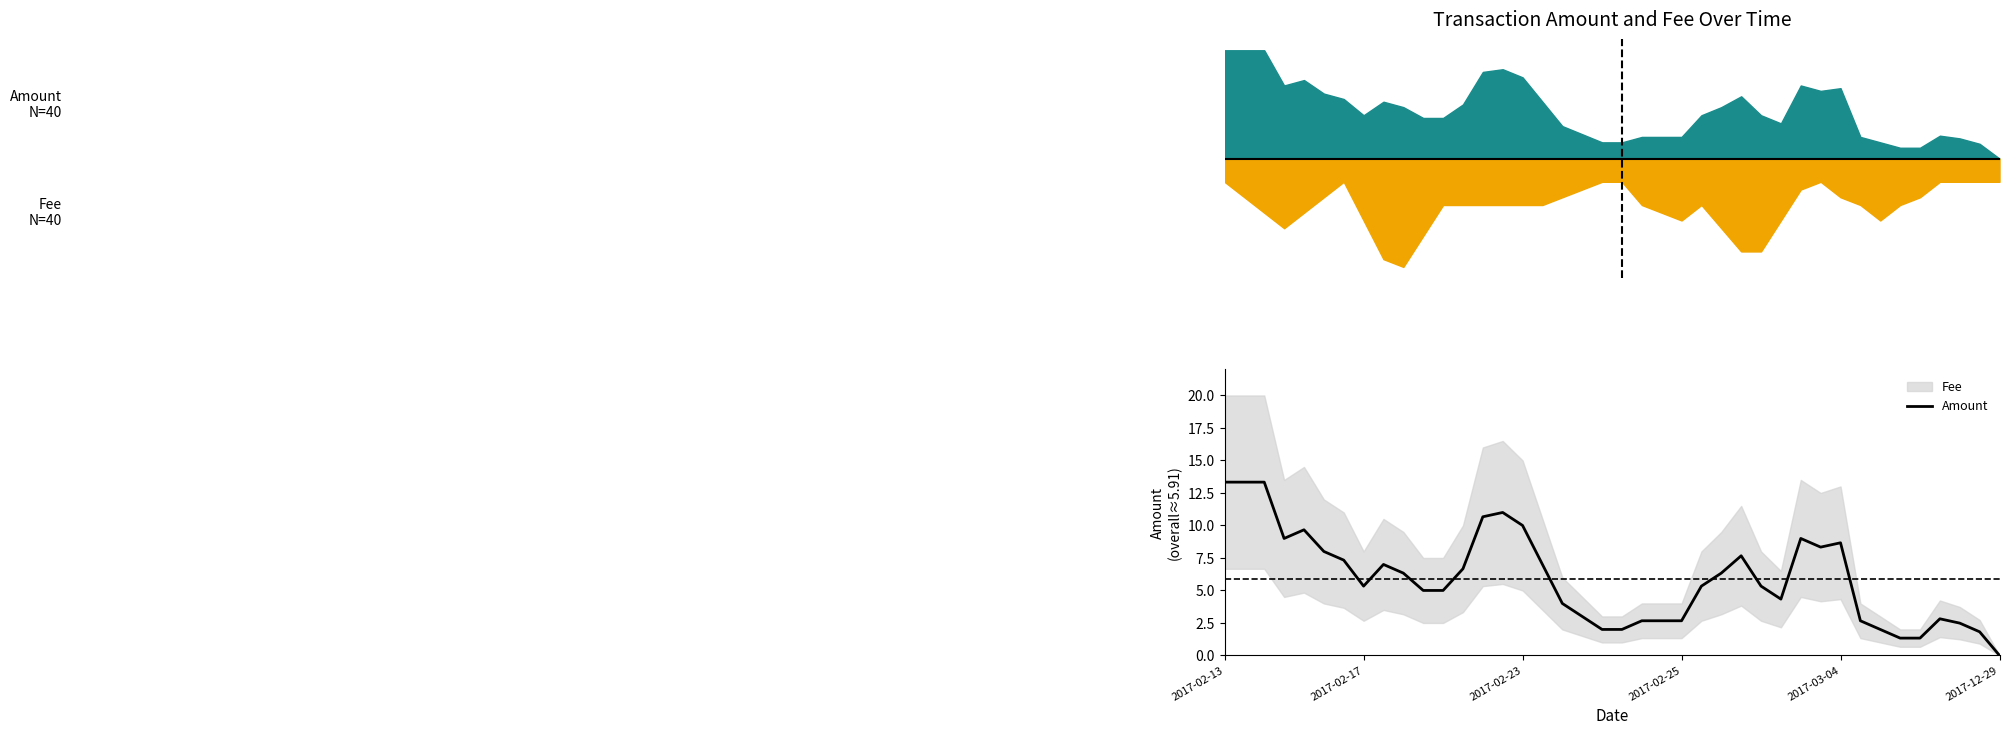

What is the difference between the maximum and minimum values?

13.3